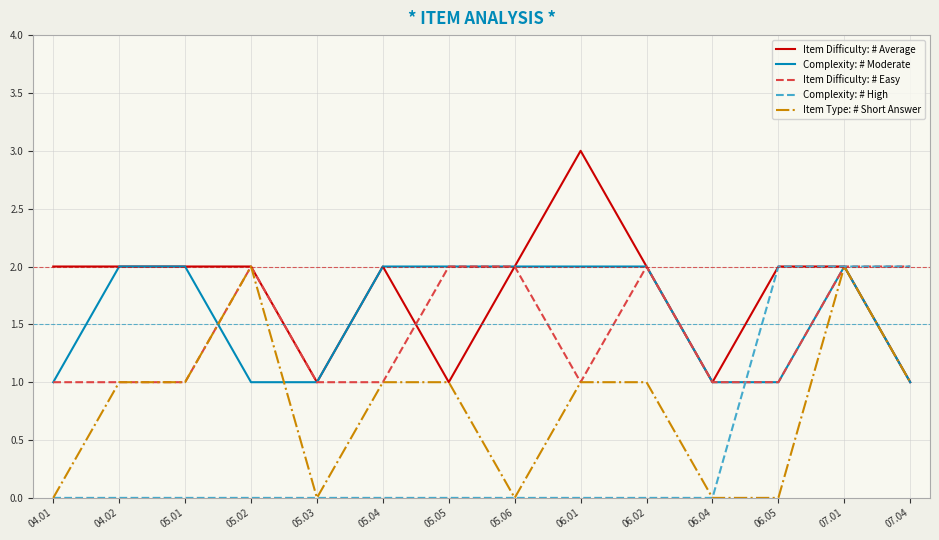

What position from the right is 07.04?

1